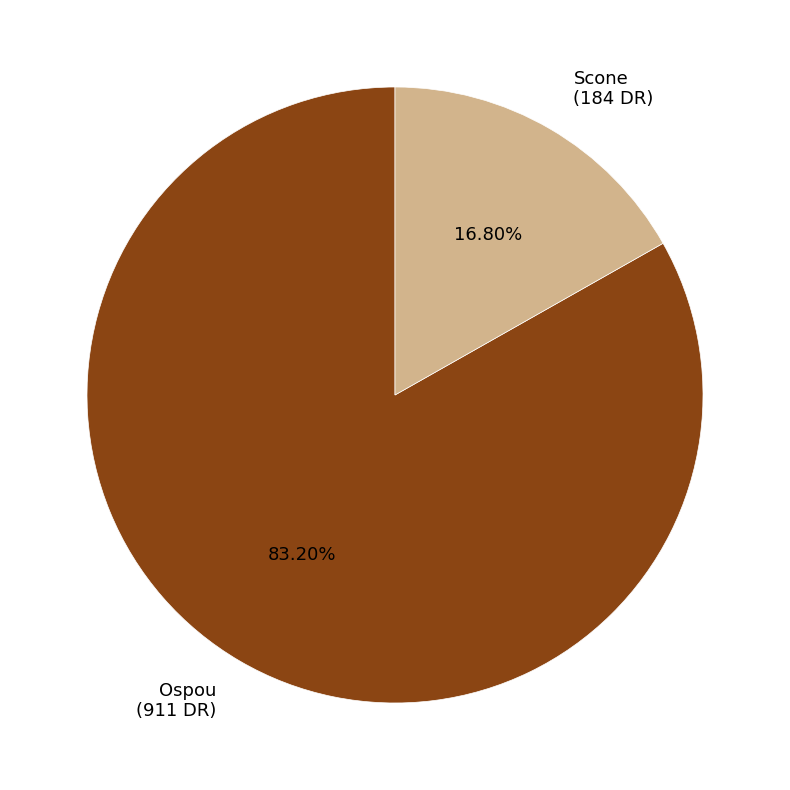

What percentage is NOT represented by Ospou?

16.8%